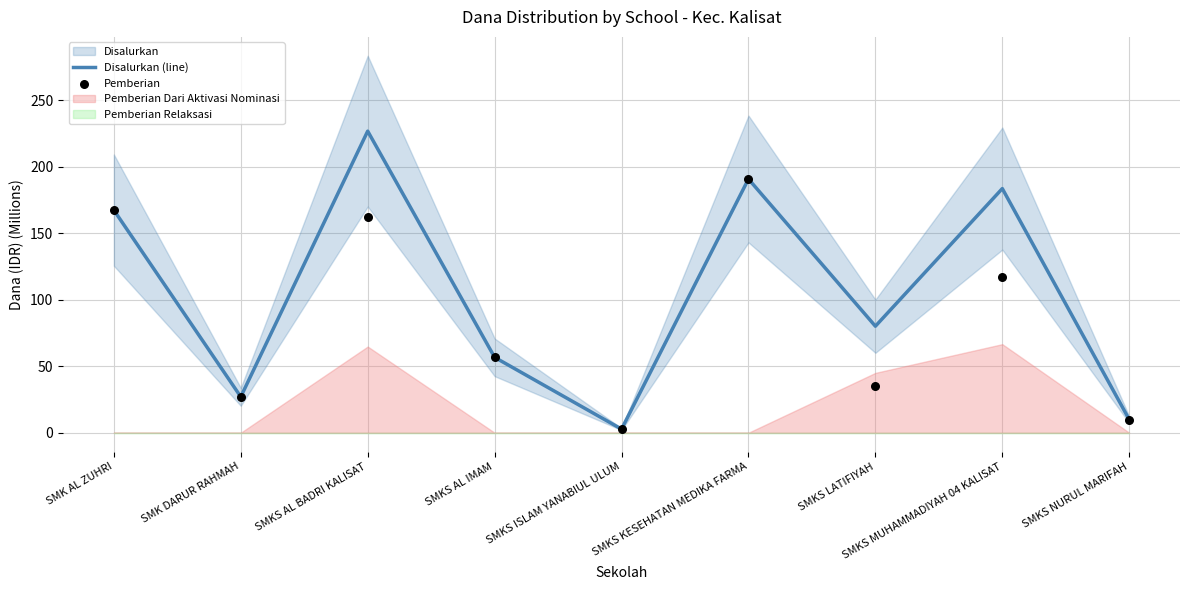

Is the value of Disalurkan (line) at SMKS ISLAM YANABIUL ULUM greater than the value of Pemberian at SMKS LATIFIYAH?

No